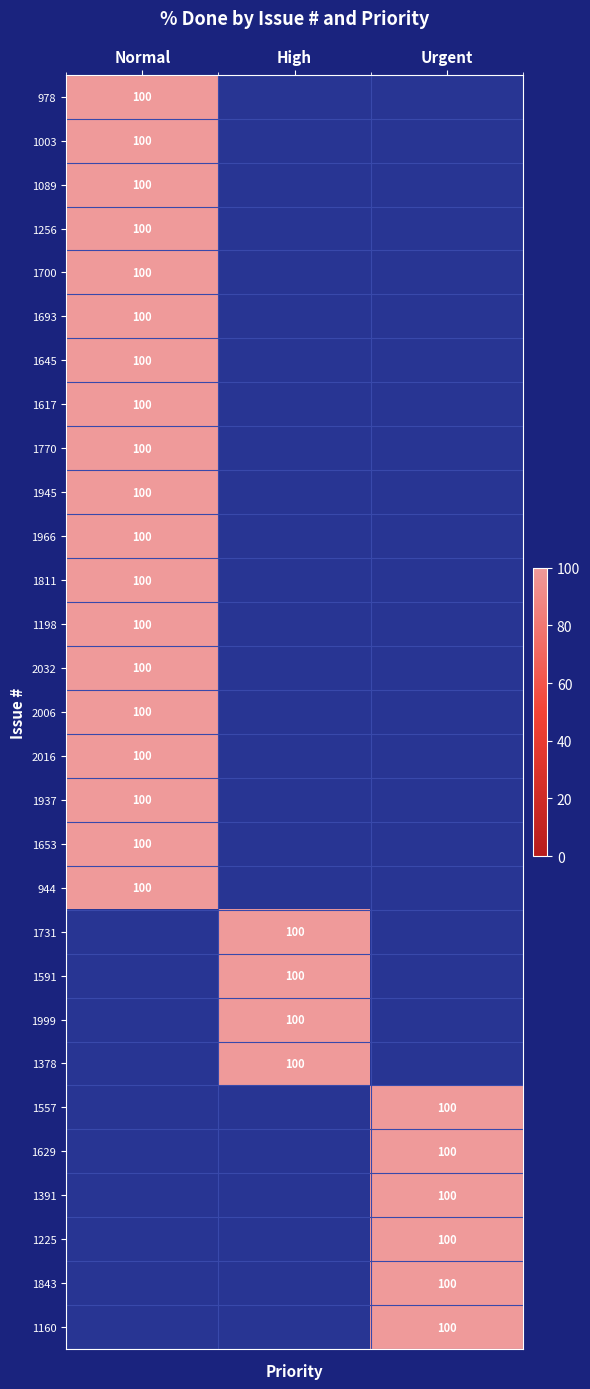

Is it true that 1945 equals 137 at Normal?

False